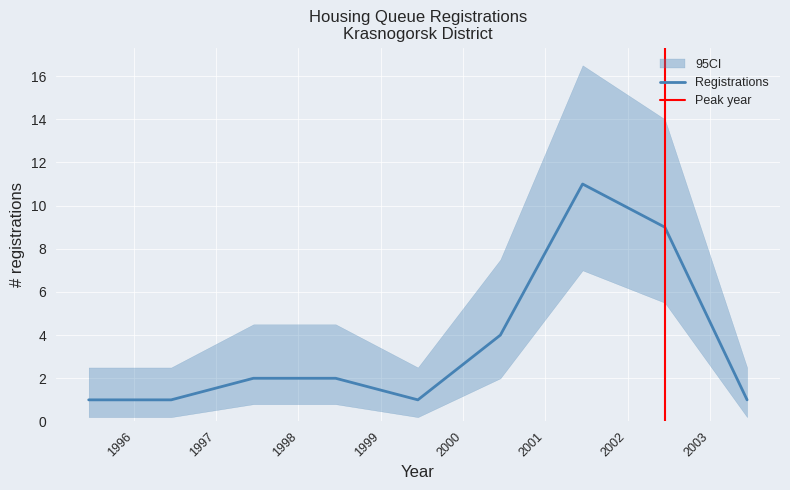

What is the total value across all series at 2000?

13.5